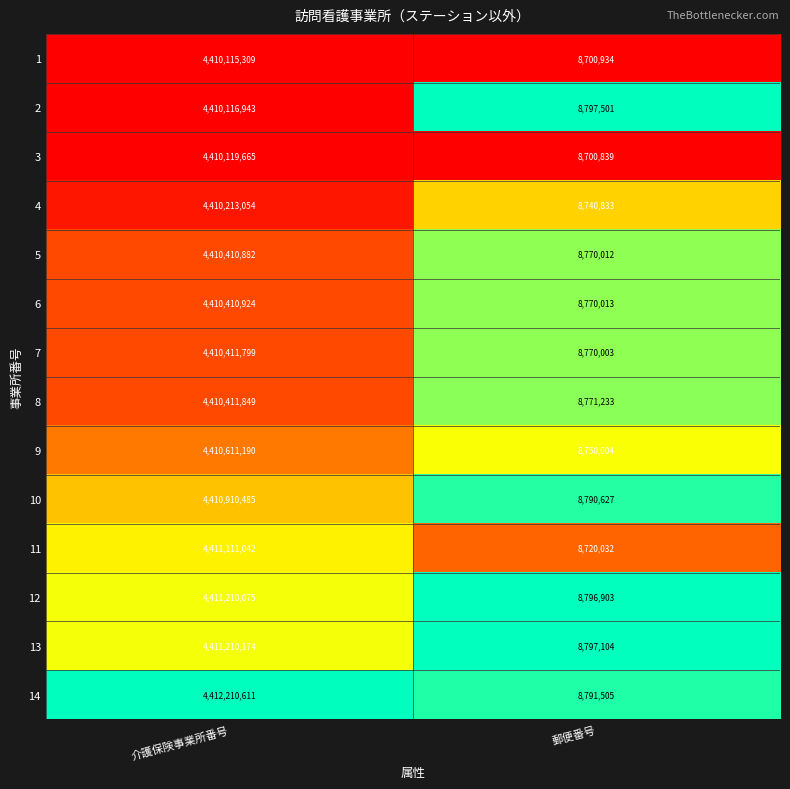

What is the spread (max minus min) of values at 郵便番号?

96662